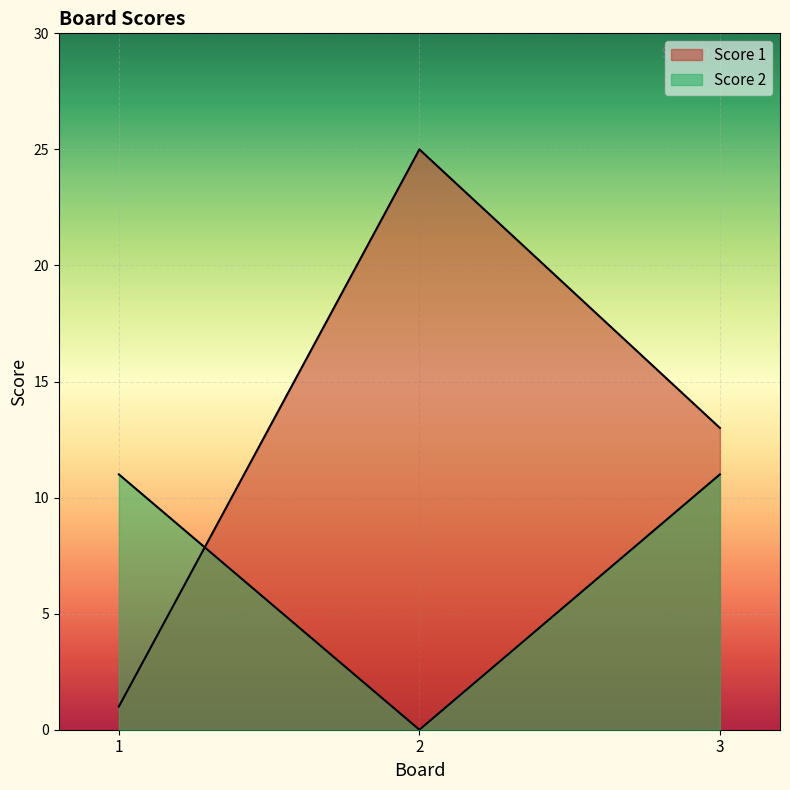

Which category has the highest value across all series?

2